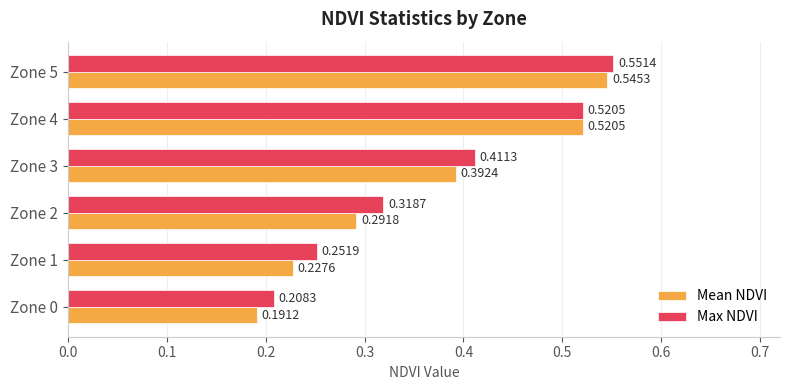

At how many categories does at least one series exceed 0?

6